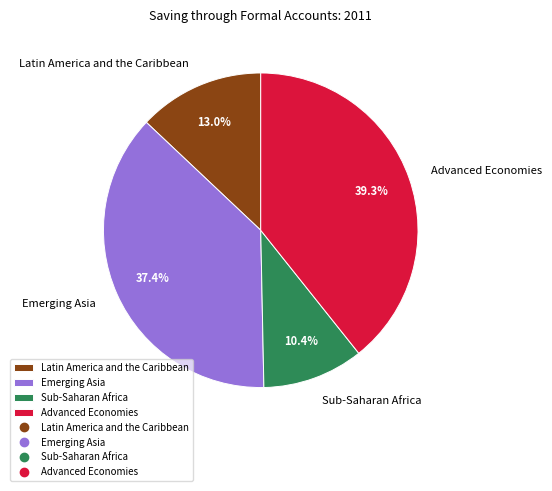

What is the smallest slice in the pie chart?

Sub-Saharan Africa